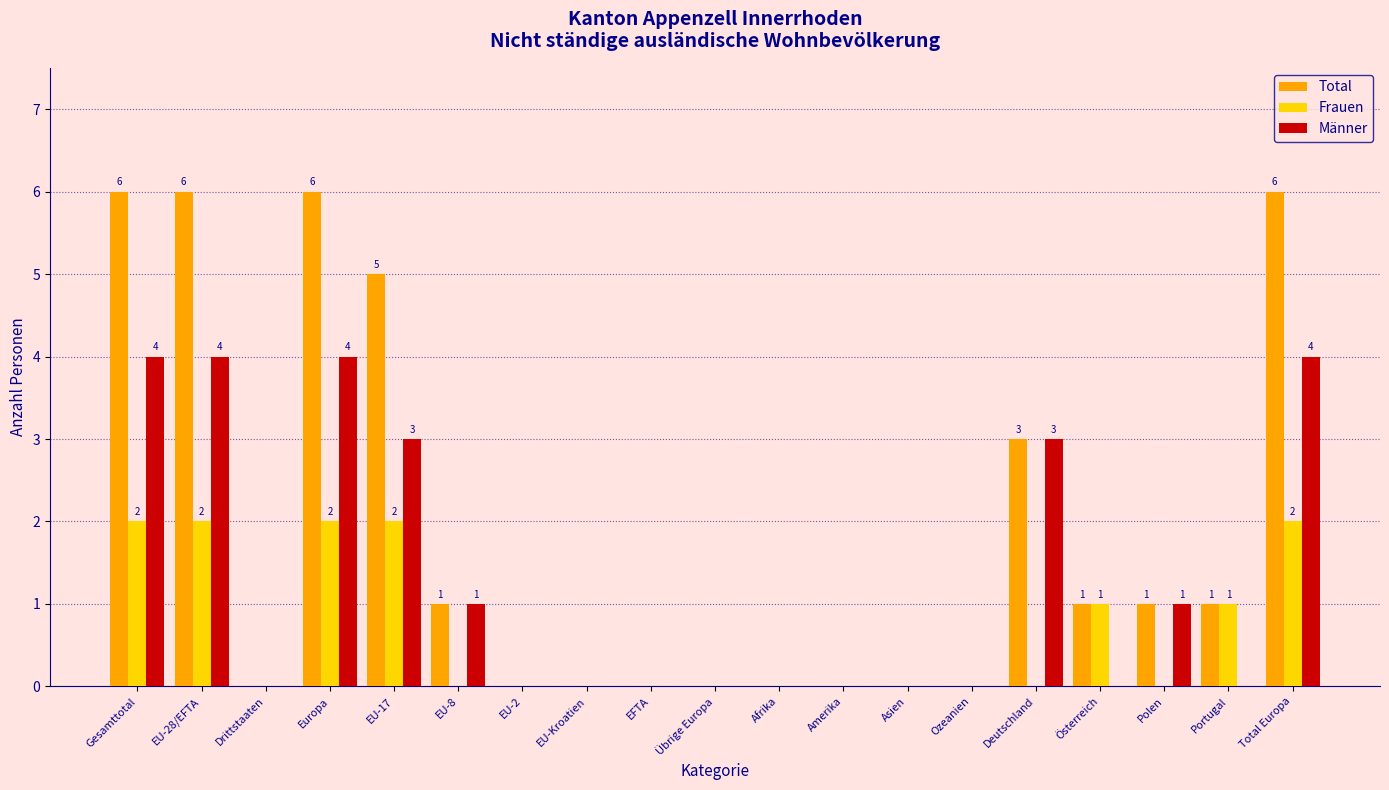

What is the sum of the Männer values at Total Europa and EU-28/EFTA?

8